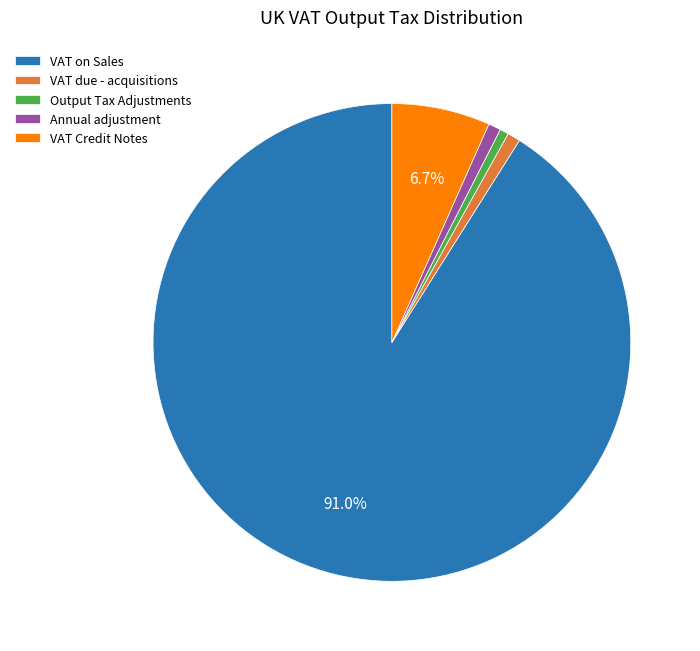

To the nearest percent, what is the average slice percentage?

20%